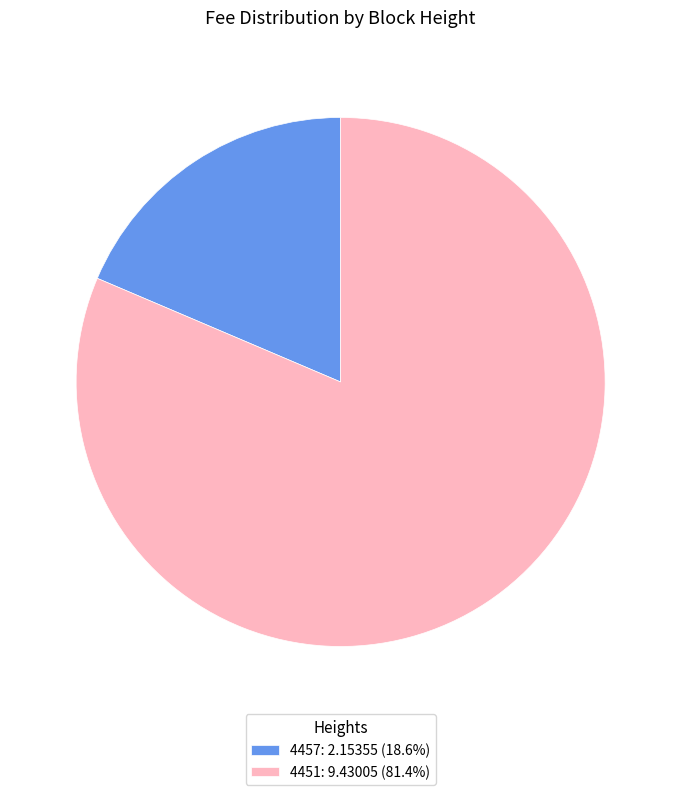

Is it true that 4451 is 74% of the pie?

False